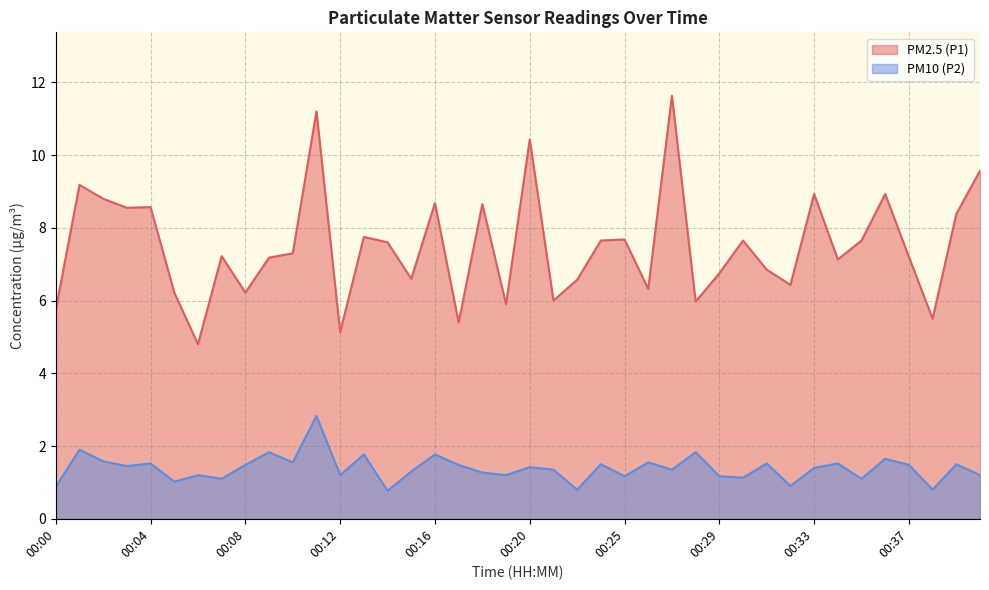

How many interior local peaks does the PM2.5 (P1) series have?

13